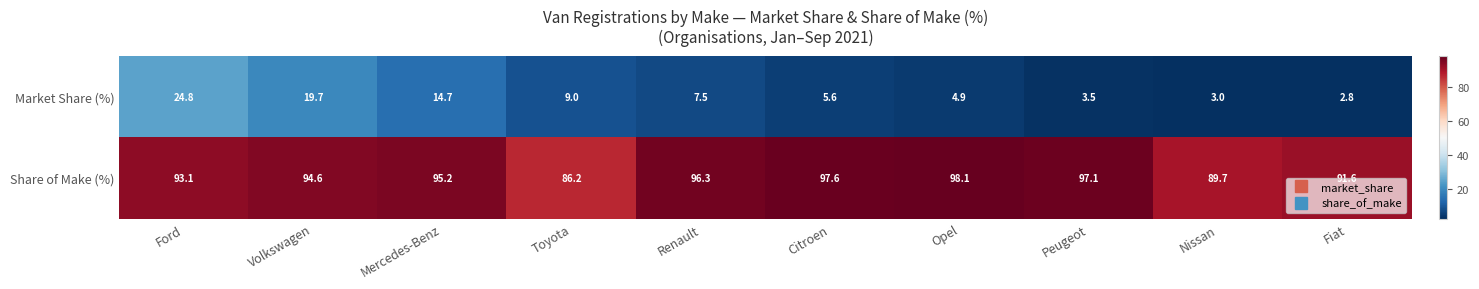

What is the total value across all series at Citroen?

103.2